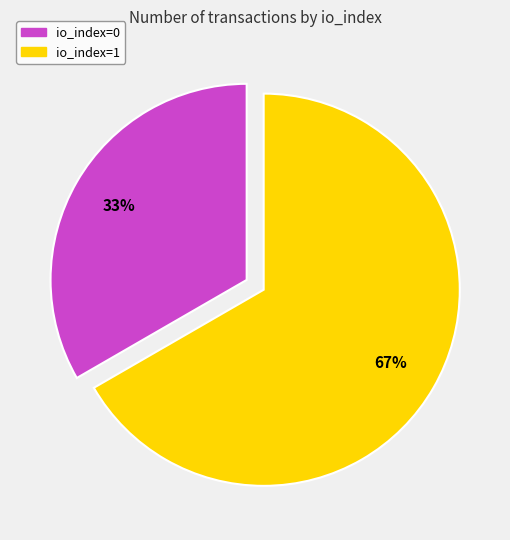

Which slice is the smallest?

io_index=0